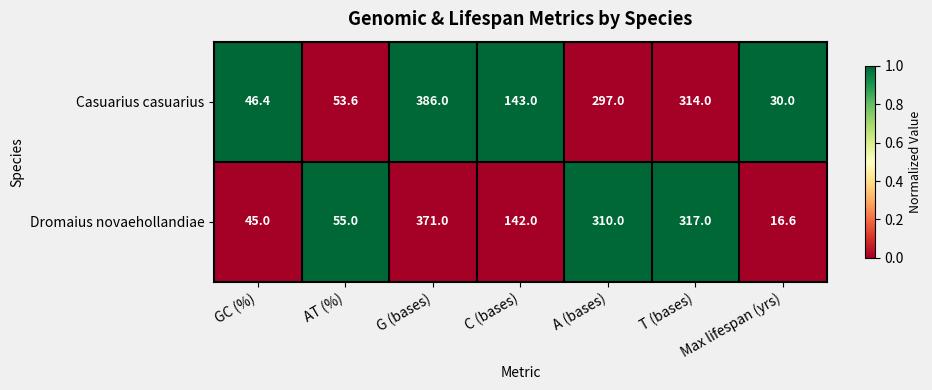

What is the difference between the highest and lowest values at A (bases)?

13.0